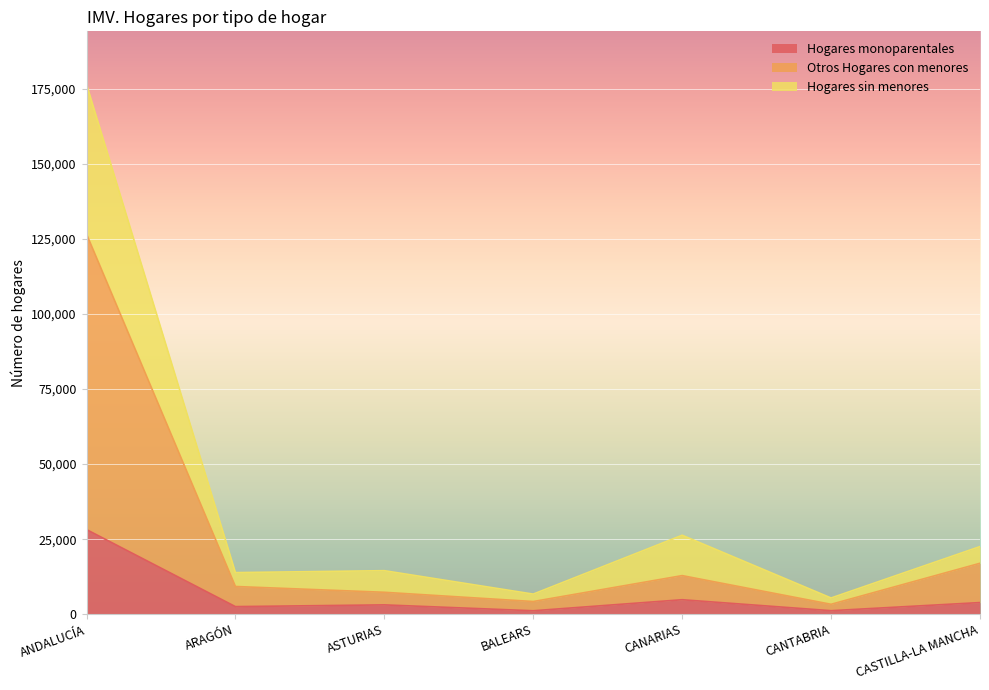

What is the value of the Hogares sin menores point at the 7th from the left?

22529